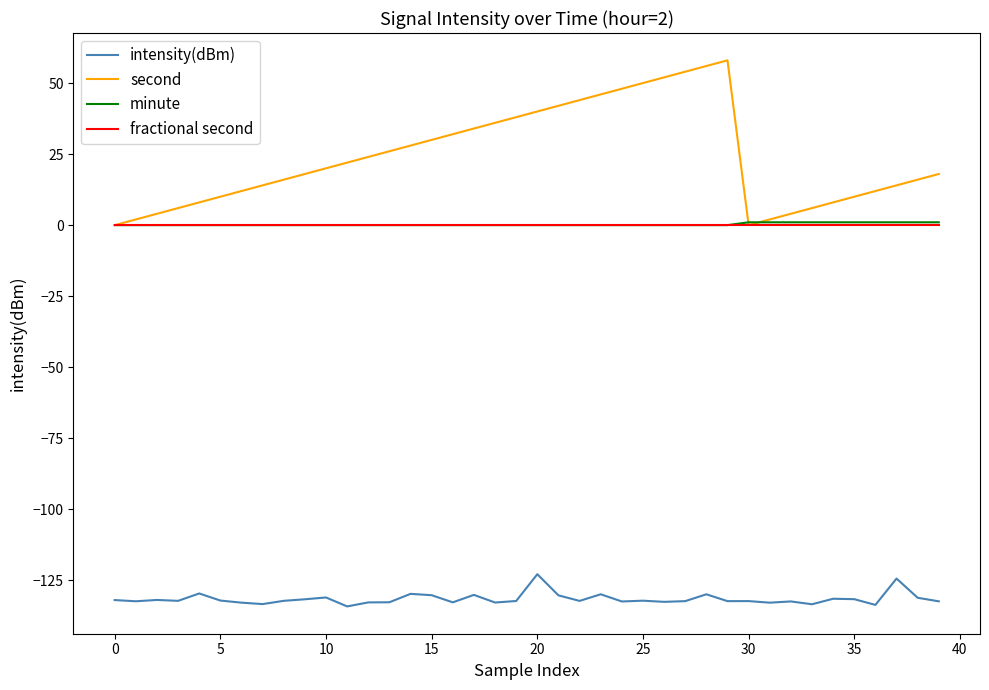

True or false: minute and intensity(dBm) intersect in this chart.

False